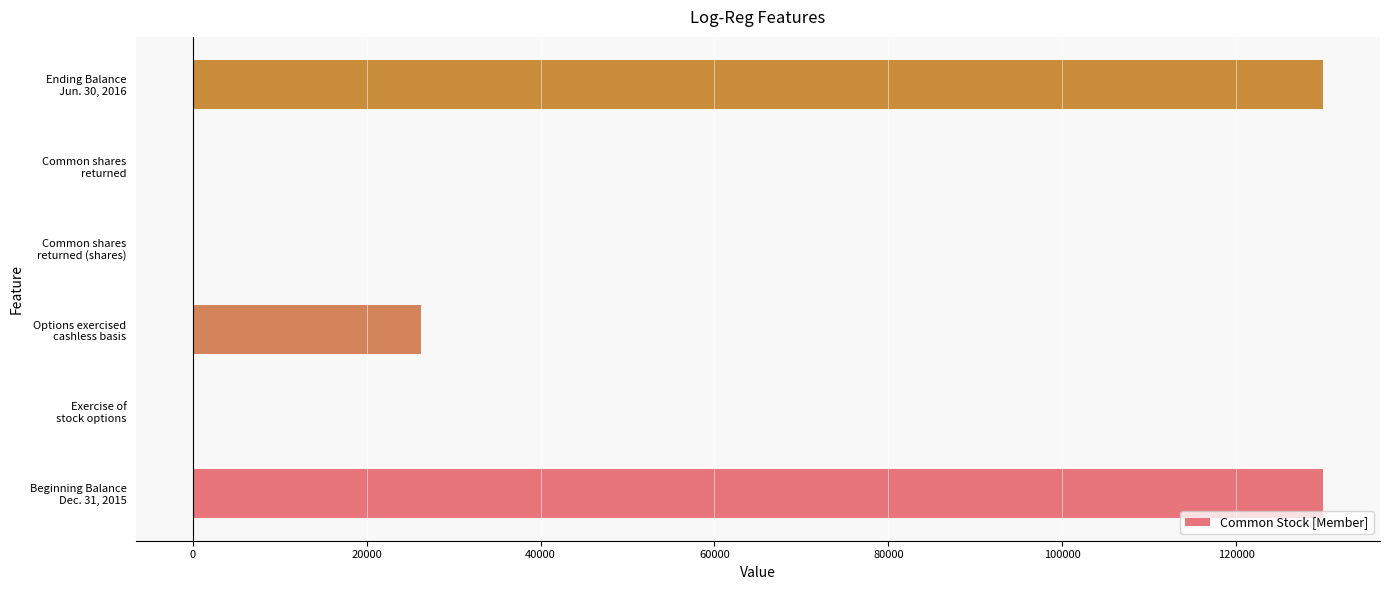

At which label is the value closest to 65013?

Options exercised
cashless basis